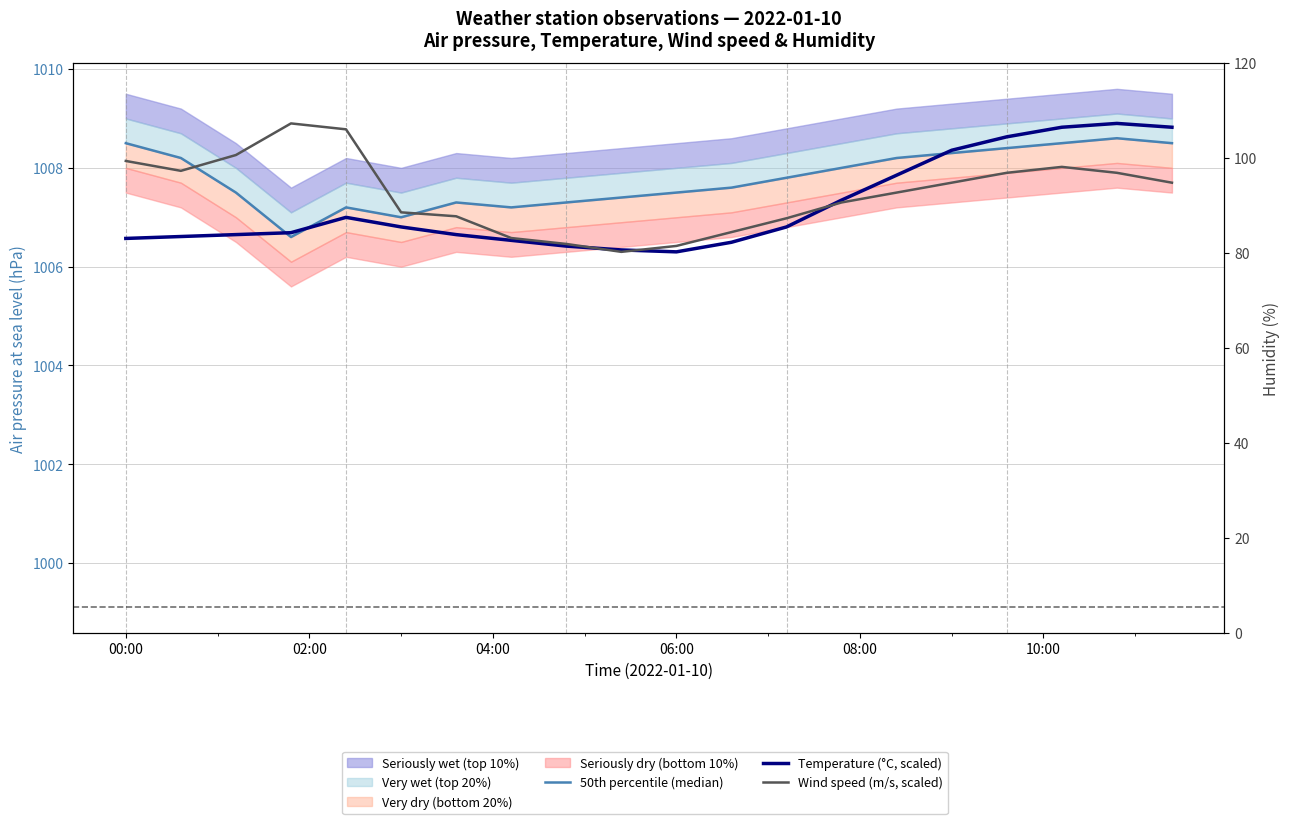

Where does the Wind speed (m/s, scaled) series first go above 1007?

00:00